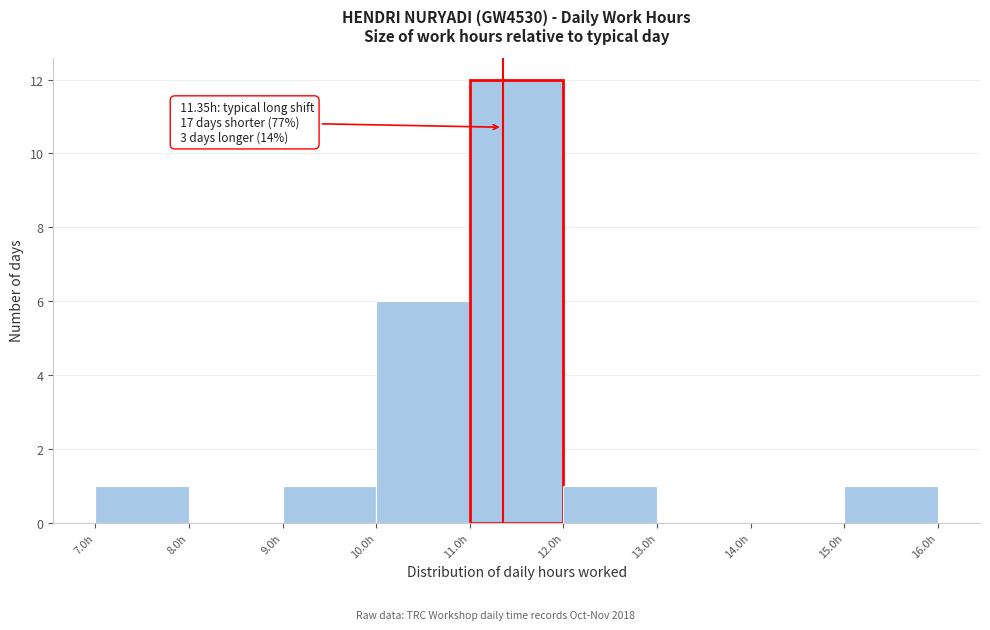

Over which range of the x-axis is the bar tallest?

11 to 12